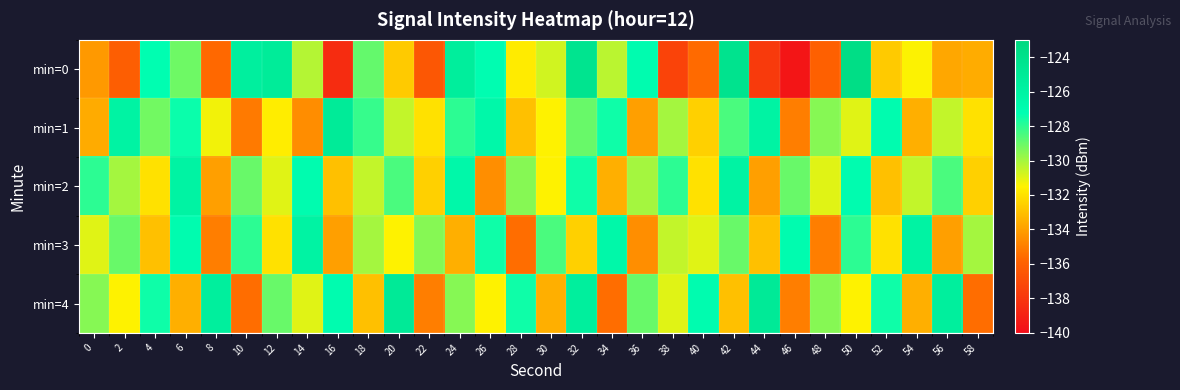

Which category has the lowest value across all series?

46